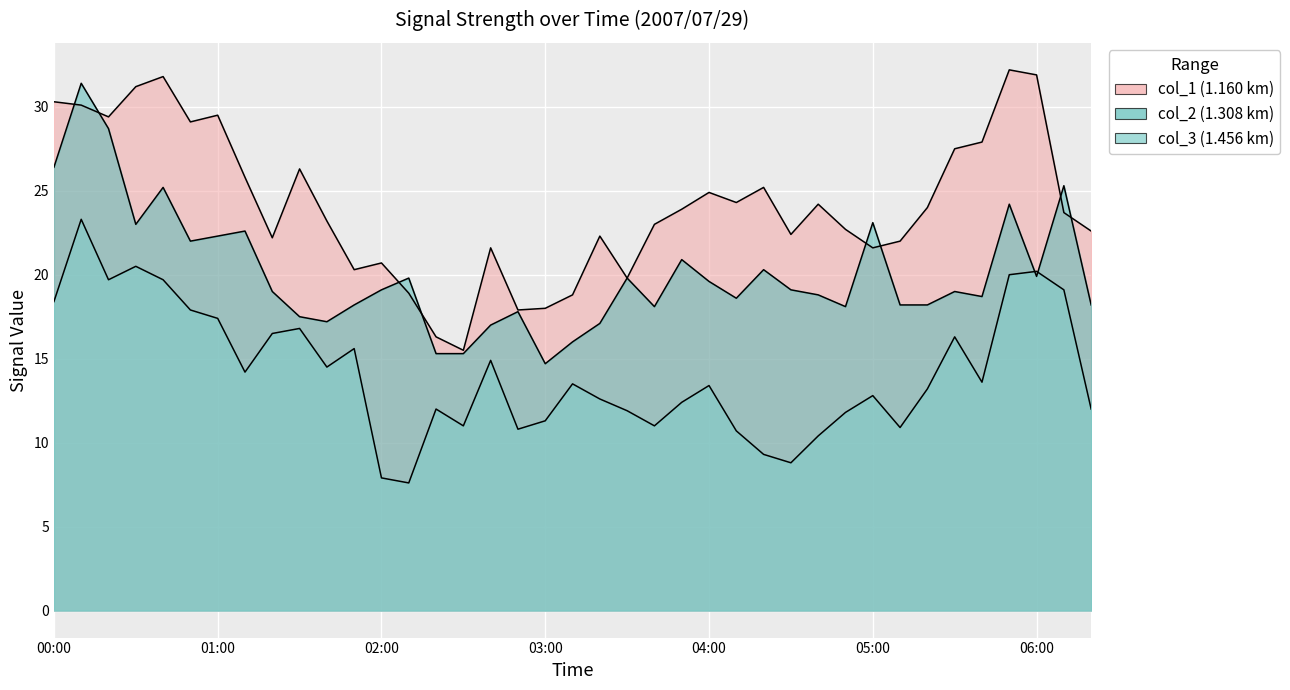

Count the number of categories in the chart.

39